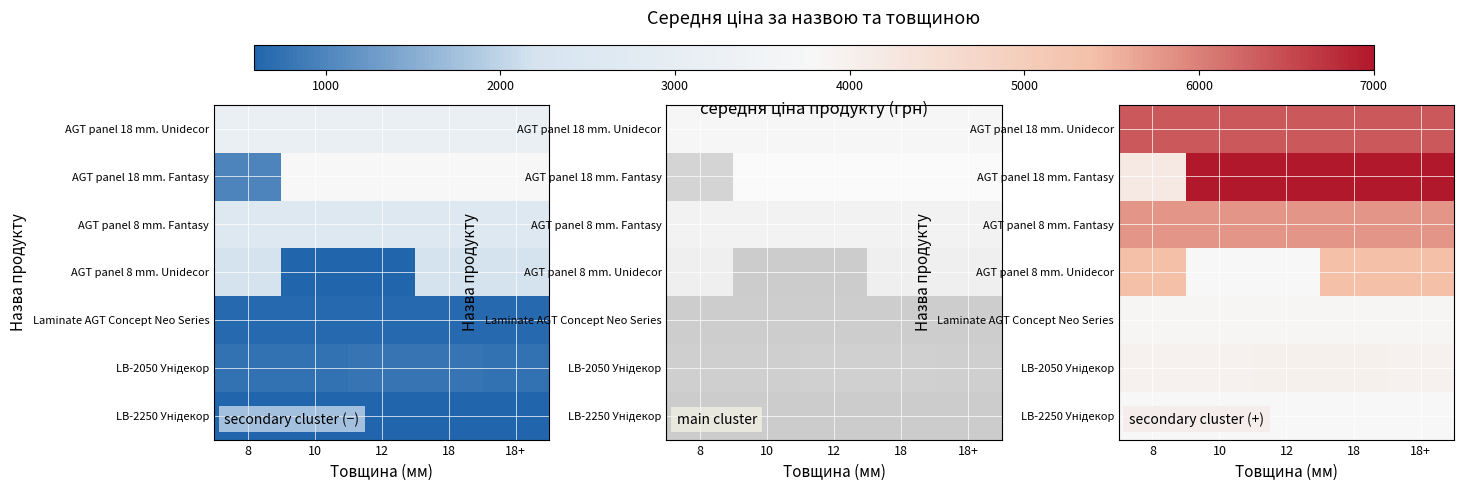

The AGT panel 8 mm. Fantasy series shows 6010.2 at 18+. True or false?

False